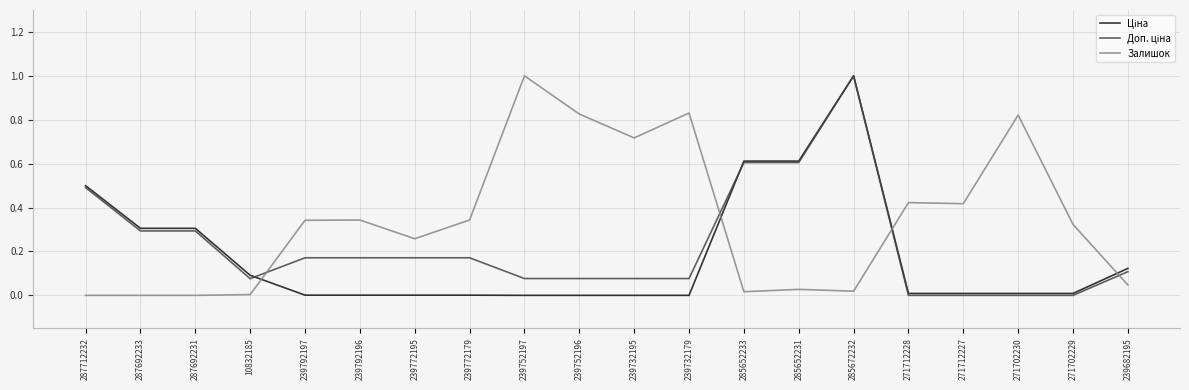

Does the chart display data point markers on the line(s)?

No